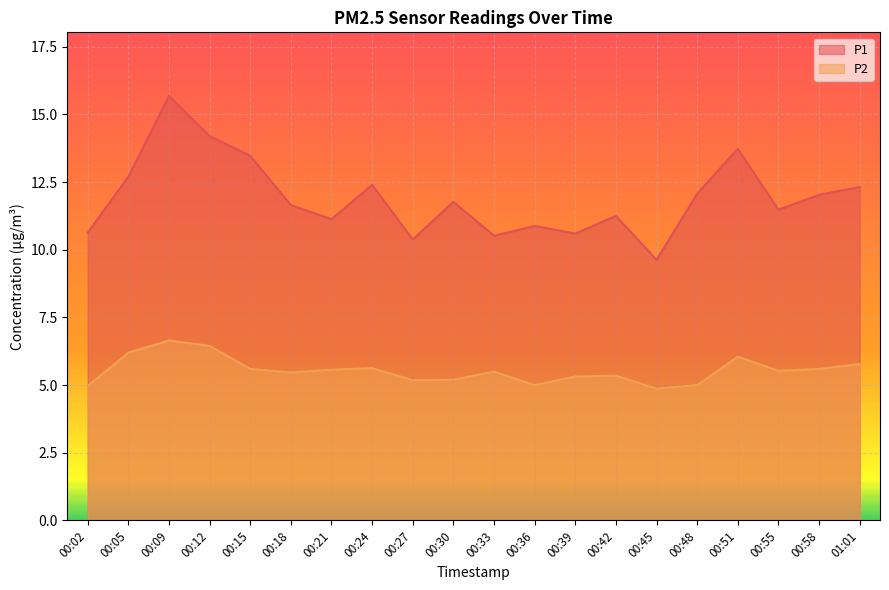

What is the sum of all P2 values?

110.9